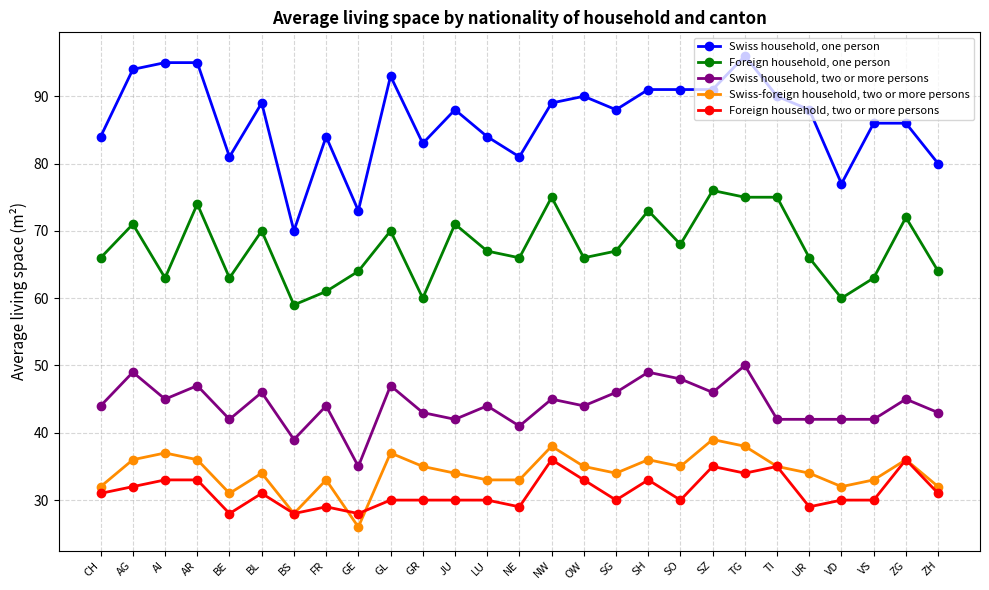

What is the maximum value shown in the chart?

96